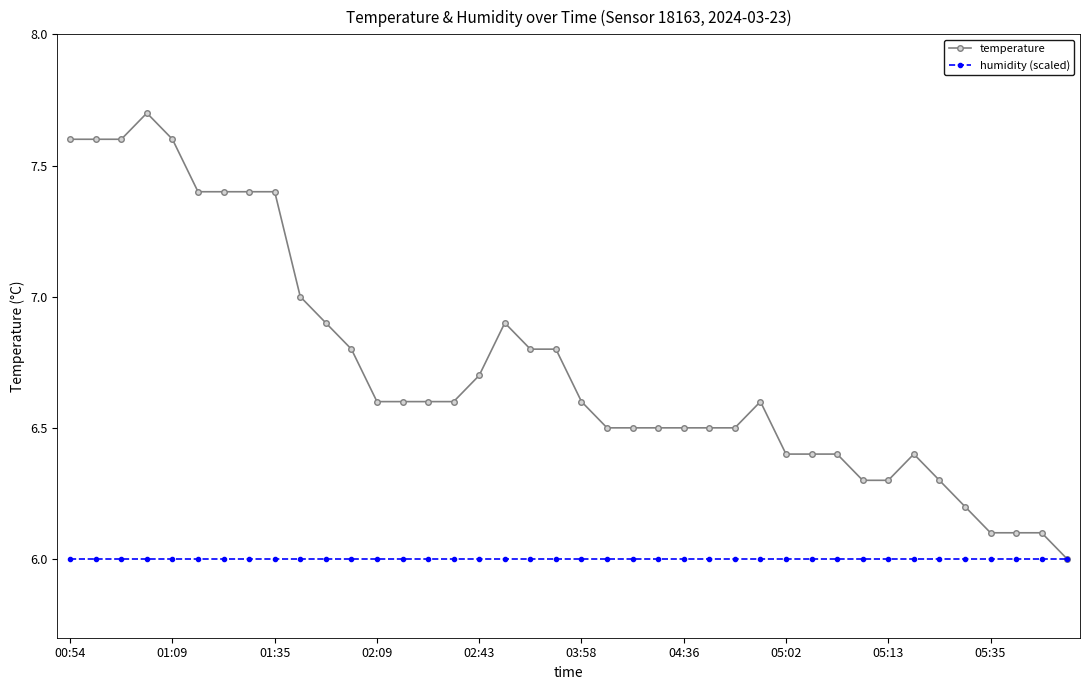

List the series in order of their overall mean, highest first.

temperature, humidity (scaled)